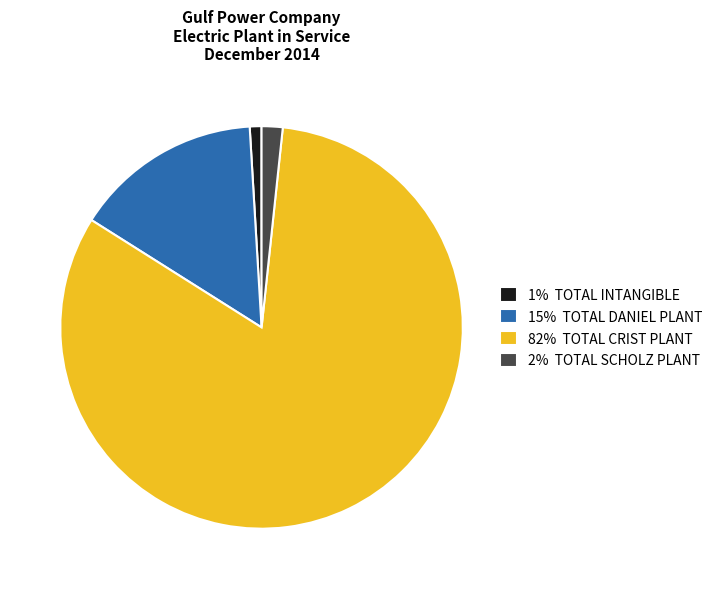

How many slices are in this pie chart?

4